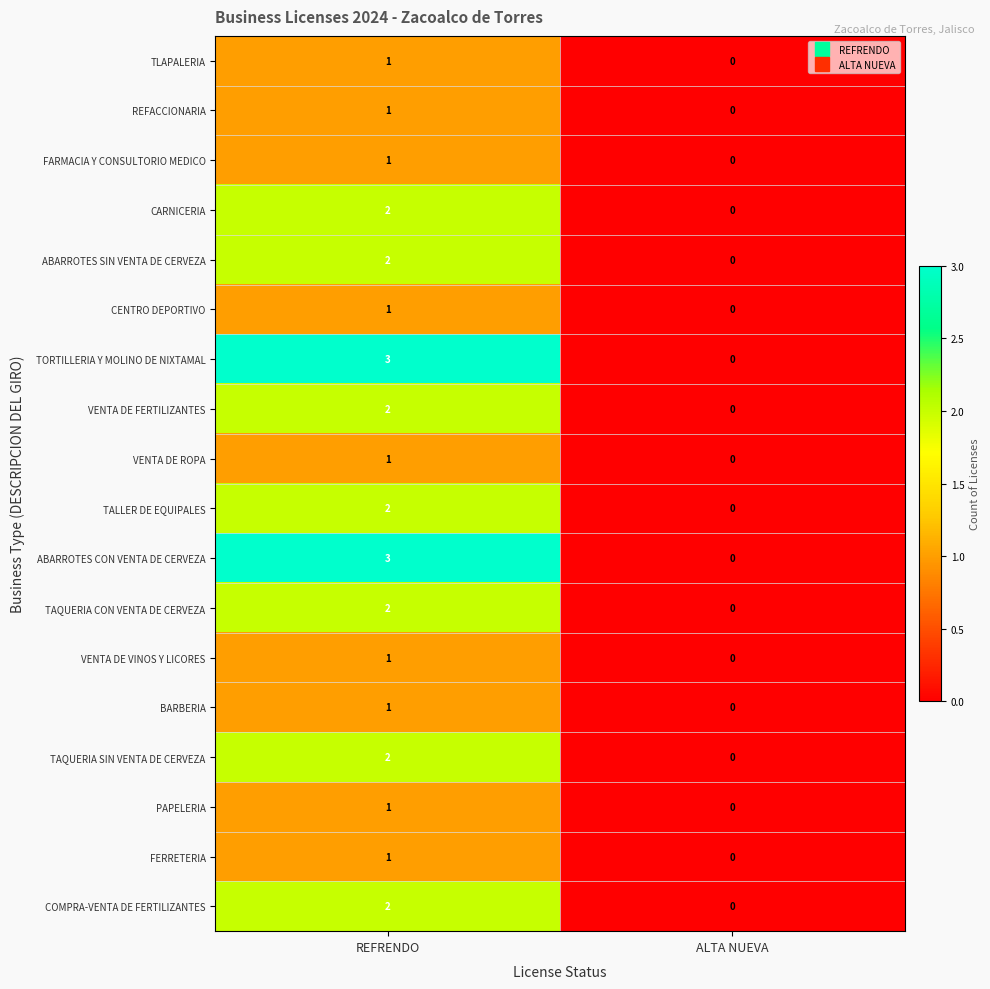

What is the difference between the maximum and minimum values in the TORTILLERIA Y MOLINO DE NIXTAMAL series?

3